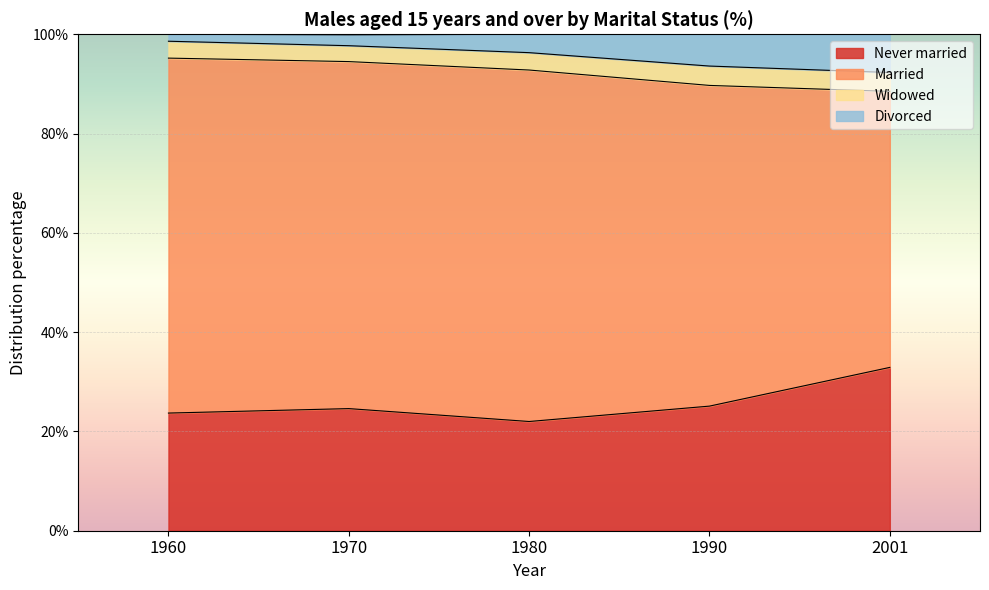

Is it true that Never married equals 10.5 at 1960?

False